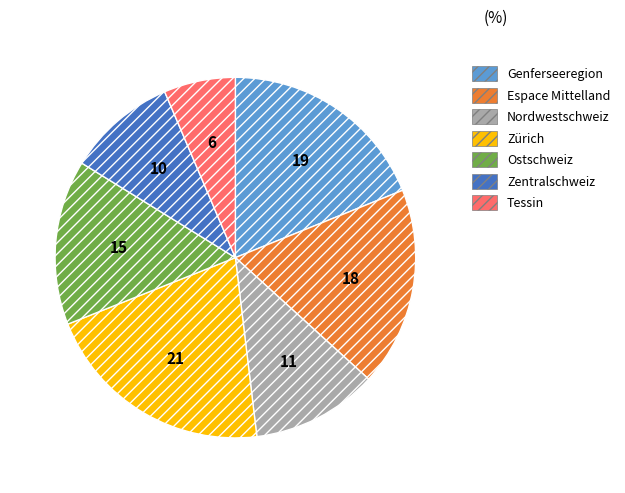

The Espace Mittelland slice represents 12% of the pie. True or false?

False